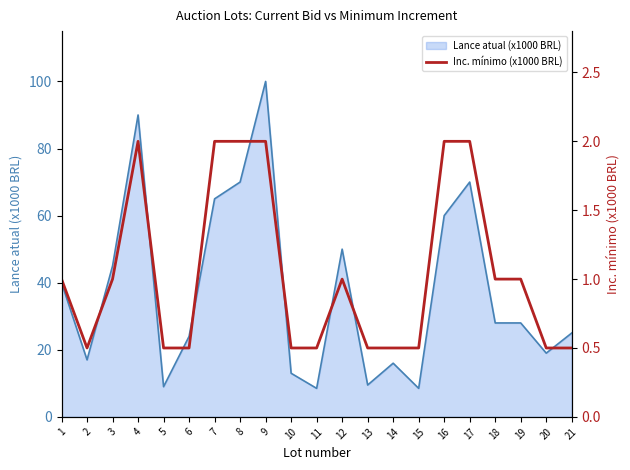

The Lance atual (x1000 BRL) series shows 50.0 at 12. True or false?

True